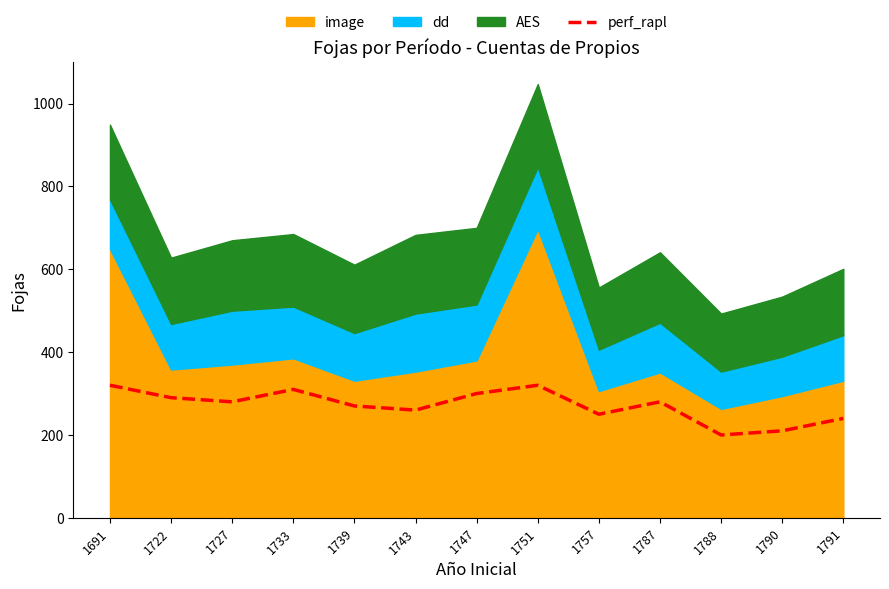

True or false: perf_rapl has a value of 114 at 1788.

False